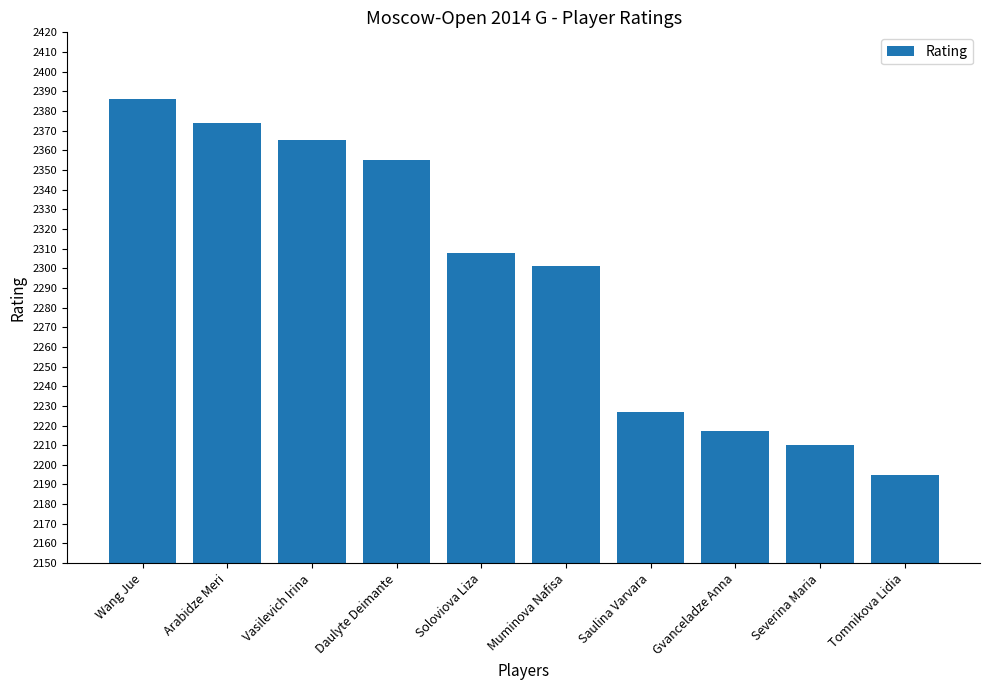

True or false: the data shows 3732 at Tomnikova Lidia.

False